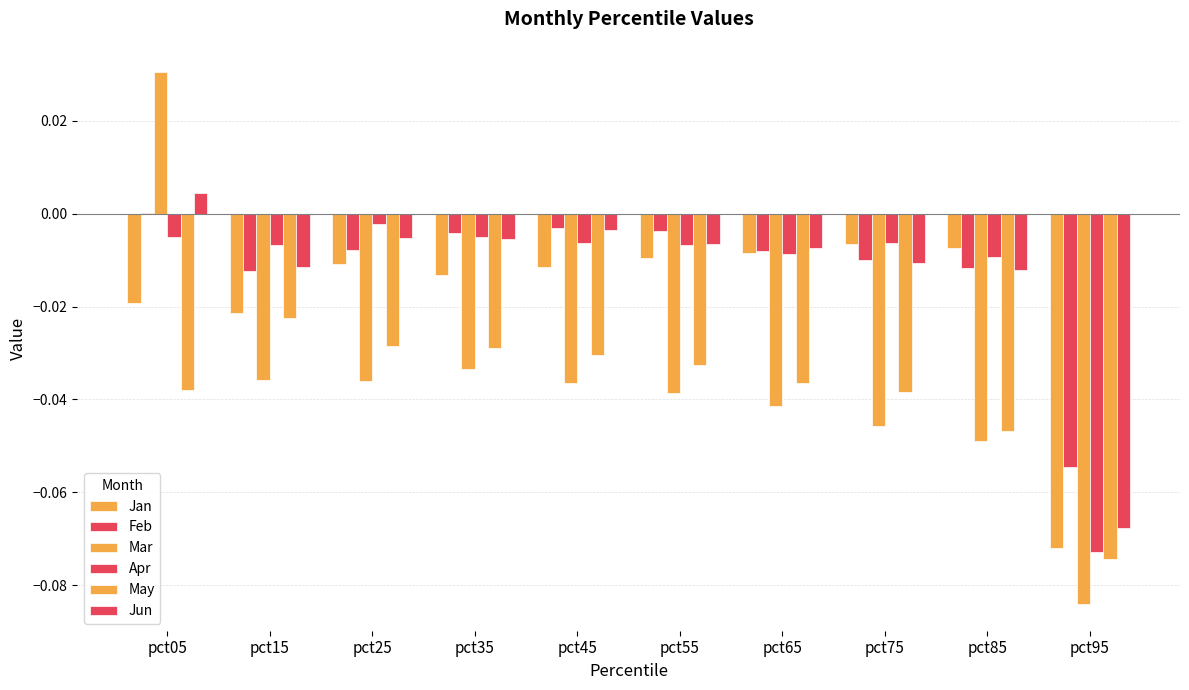

Reading left to right, what are all the values shown in this chart?

Jan: pct05=-0.0	pct15=-0.0	pct25=-0.0	pct35=-0.0	pct45=-0.0	pct55=-0.0	pct65=-0.0	pct75=-0.0	pct85=-0.0	pct95=-0.1
Feb: pct05=0.0	pct15=-0.0	pct25=-0.0	pct35=-0.0	pct45=-0.0	pct55=-0.0	pct65=-0.0	pct75=-0.0	pct85=-0.0	pct95=-0.1
Mar: pct05=0.0	pct15=-0.0	pct25=-0.0	pct35=-0.0	pct45=-0.0	pct55=-0.0	pct65=-0.0	pct75=-0.0	pct85=-0.0	pct95=-0.1
Apr: pct05=-0.0	pct15=-0.0	pct25=-0.0	pct35=-0.0	pct45=-0.0	pct55=-0.0	pct65=-0.0	pct75=-0.0	pct85=-0.0	pct95=-0.1
May: pct05=-0.0	pct15=-0.0	pct25=-0.0	pct35=-0.0	pct45=-0.0	pct55=-0.0	pct65=-0.0	pct75=-0.0	pct85=-0.0	pct95=-0.1
Jun: pct05=0.0	pct15=-0.0	pct25=-0.0	pct35=-0.0	pct45=-0.0	pct55=-0.0	pct65=-0.0	pct75=-0.0	pct85=-0.0	pct95=-0.1